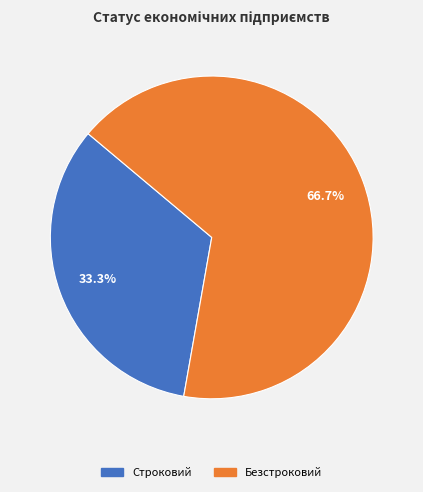

Does Строковий account for over 50% of the chart?

No